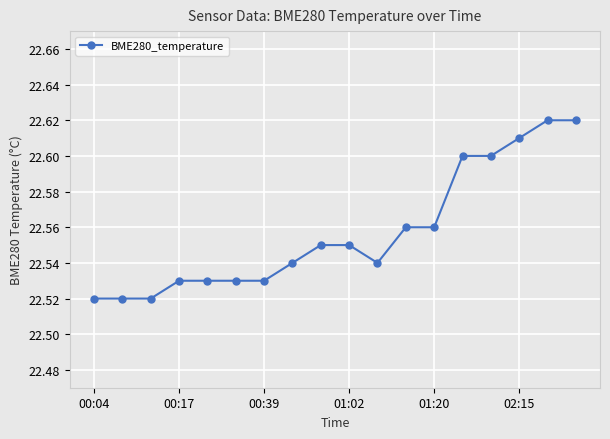

Count the values in the range 22 to 23.

18